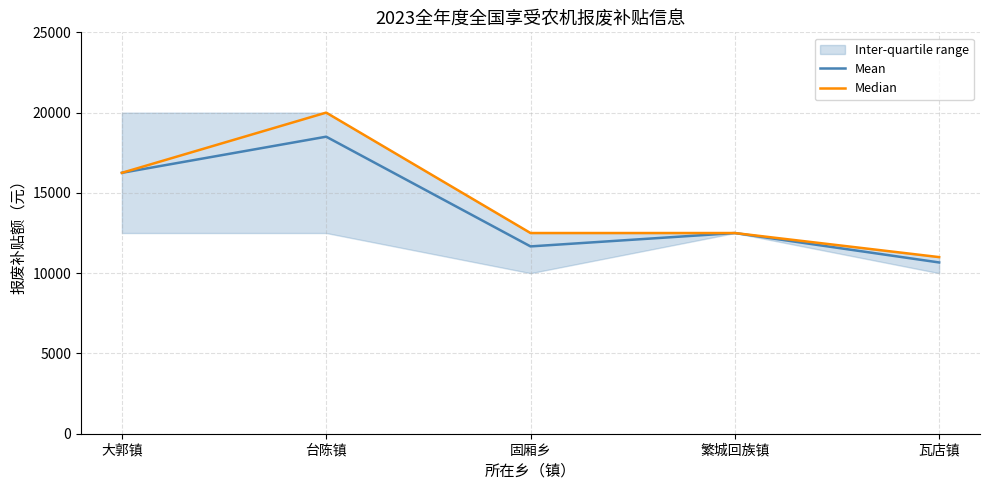

Does the chart display data point markers on the line(s)?

No